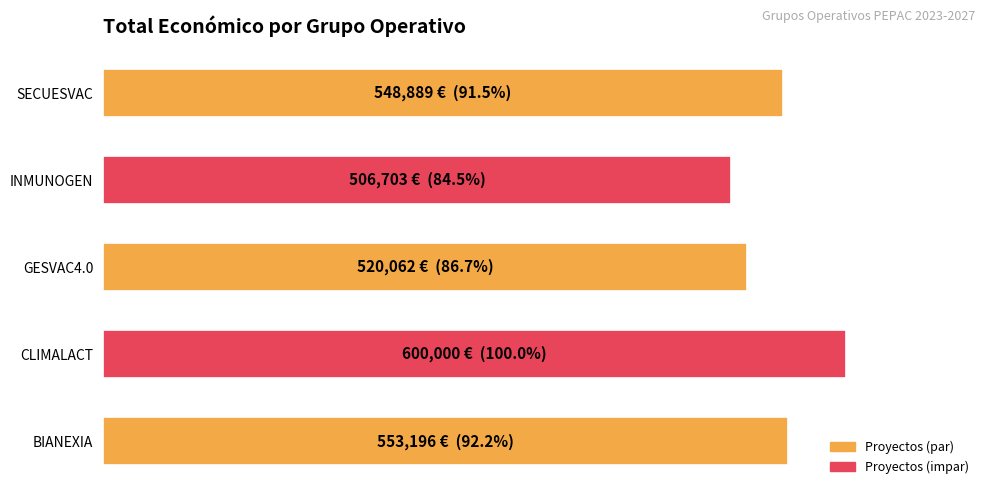

What is the difference between the maximum and minimum values?

93297